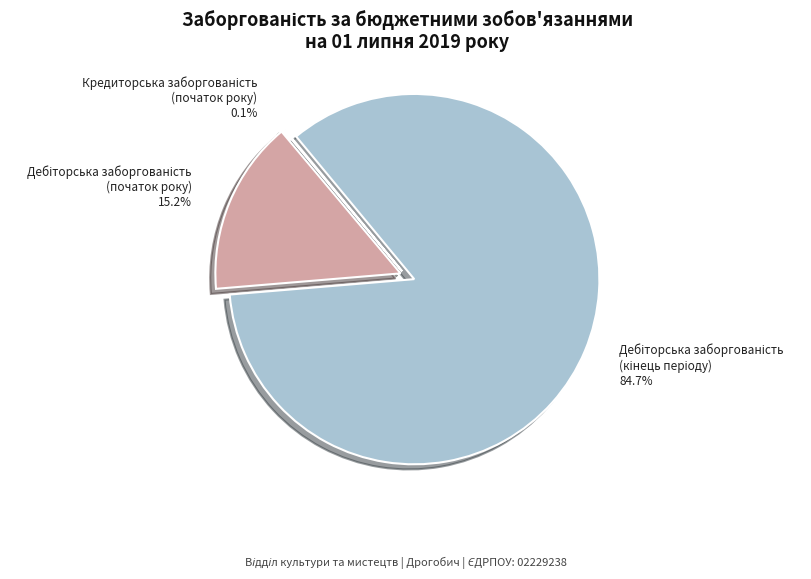

The Дебіторська заборгованість
(кінець періоду) slice represents 85% of the pie. True or false?

True